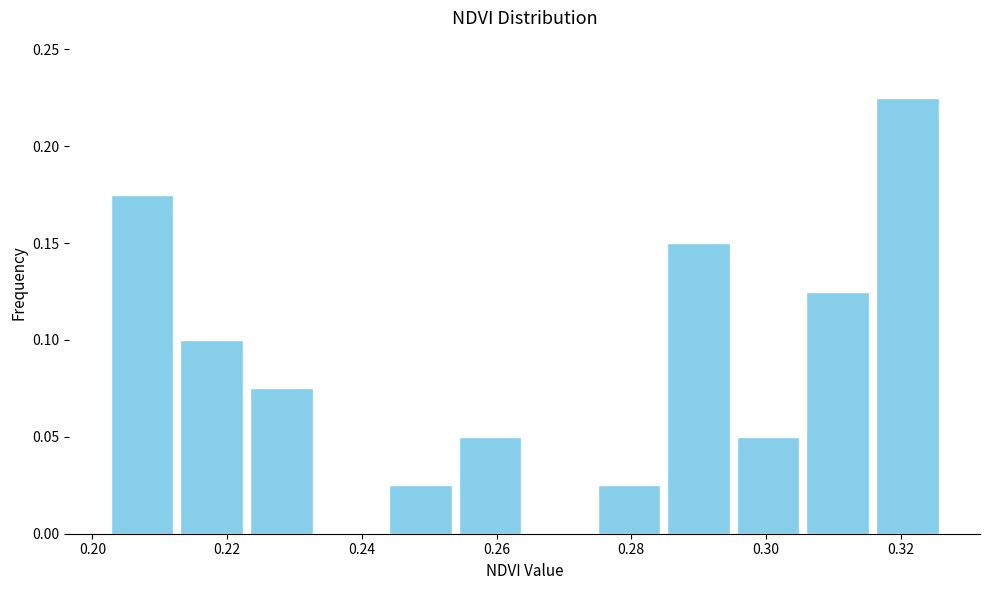

Reading left to right, list every bar in this chart as the range it spans on the x-axis followed by its height. Neither the bar edges nor the heights are printed on the chart, so give them approximately, as read against the axes.

0.202 to 0.212: 0.175
0.212 to 0.222: 0.100
0.222 to 0.234: 0.075
0.234 to 0.244: 0
0.244 to 0.254: 0.025
0.254 to 0.264: 0.050
0.264 to 0.274: 0
0.274 to 0.284: 0.025
0.284 to 0.296: 0.150
0.296 to 0.306: 0.050
0.306 to 0.316: 0.125
0.316 to 0.326: 0.225